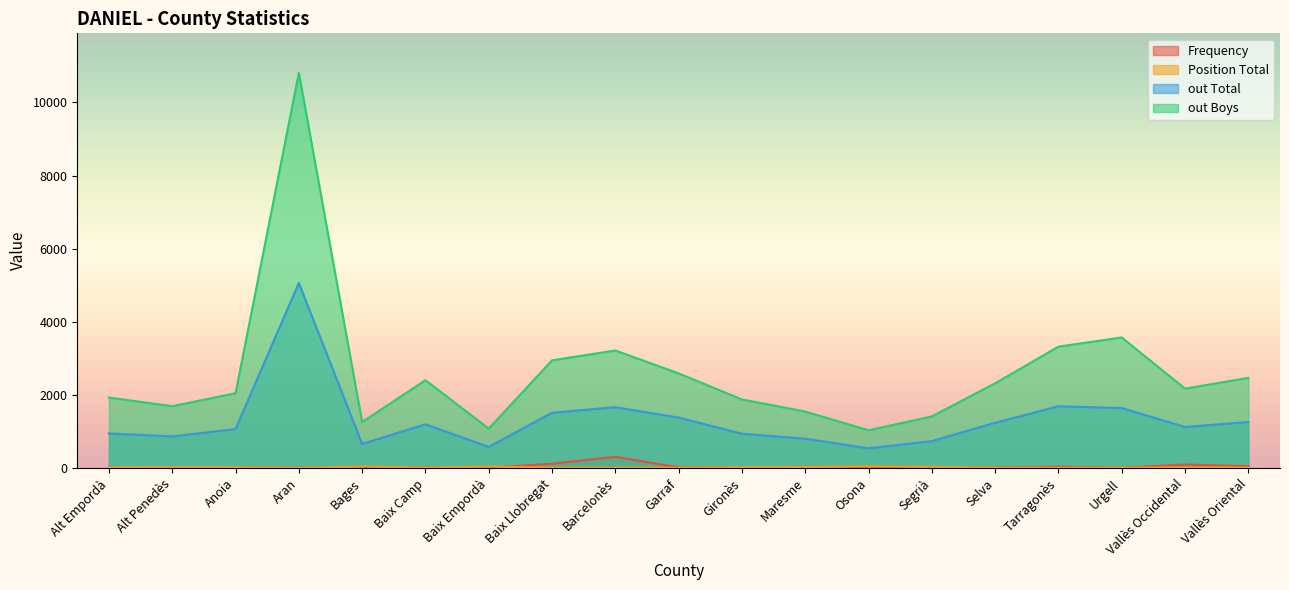

At which category does the chart reach its minimum across all series?

Aran